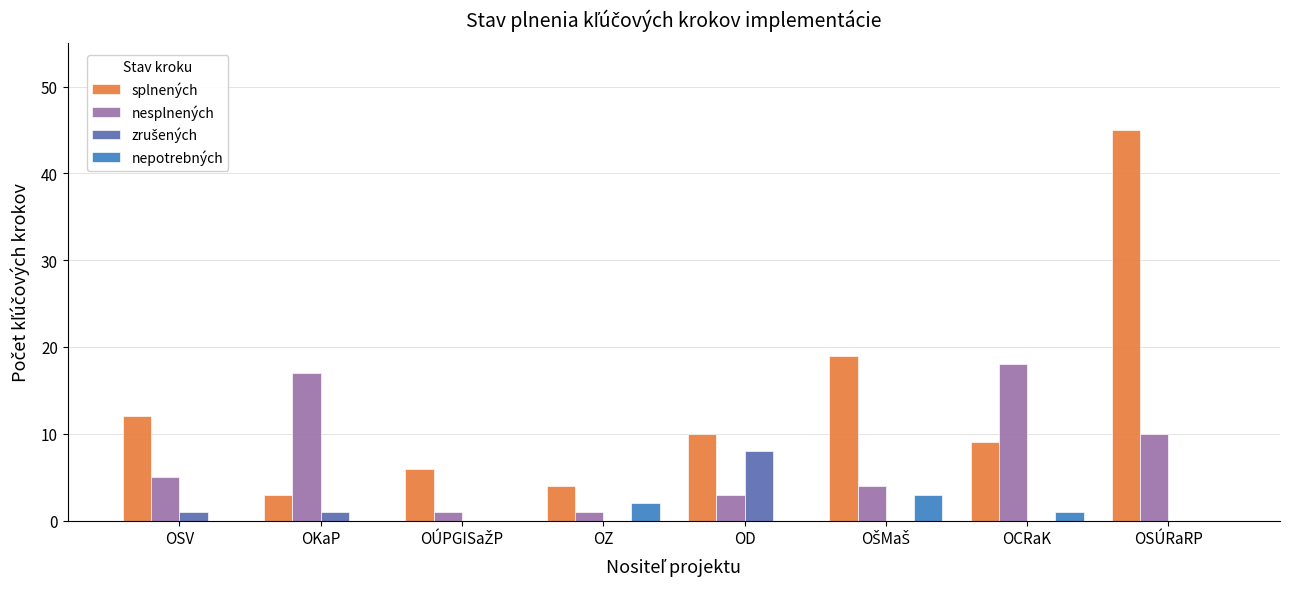

Between OD and OCRaK, which series saw the biggest shift?

nesplnených